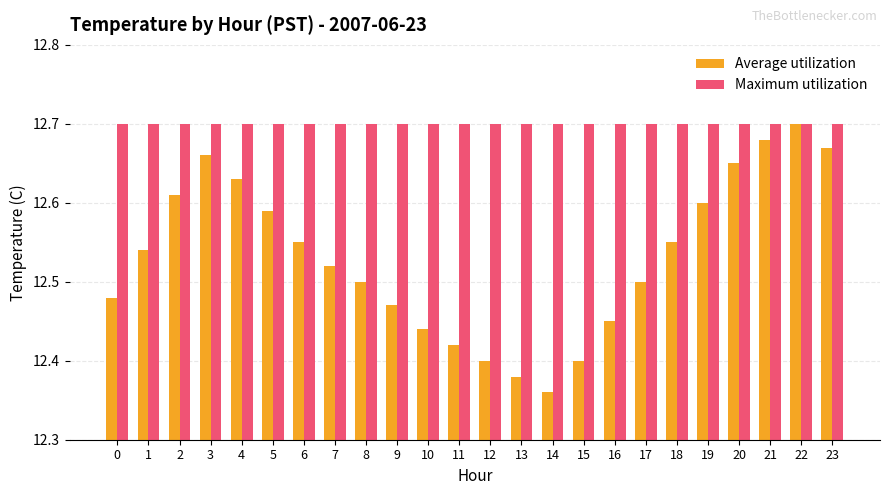

The Maximum utilization series shows 12.7 at 11. True or false?

True